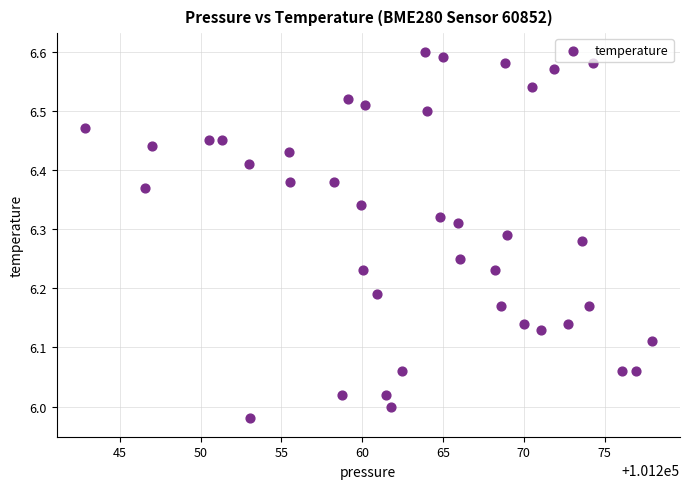

What is the range of Y values (max minus min)?

0.6